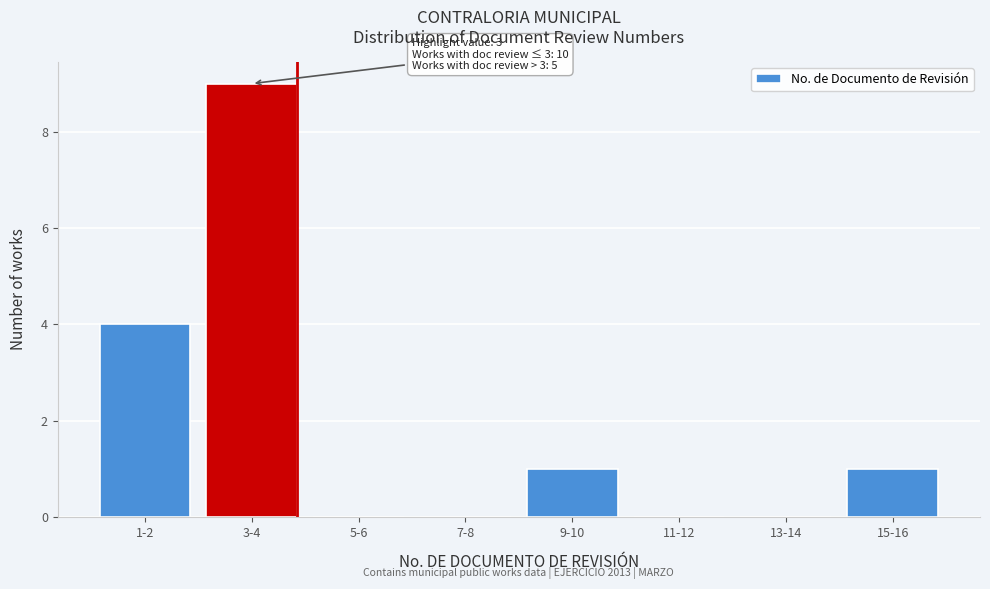

Reading right to left, transcribe all the data shown in this chart.

15-16=1	13-14=0	11-12=0	9-10=1	7-8=0	5-6=0	3-4=9	1-2=4